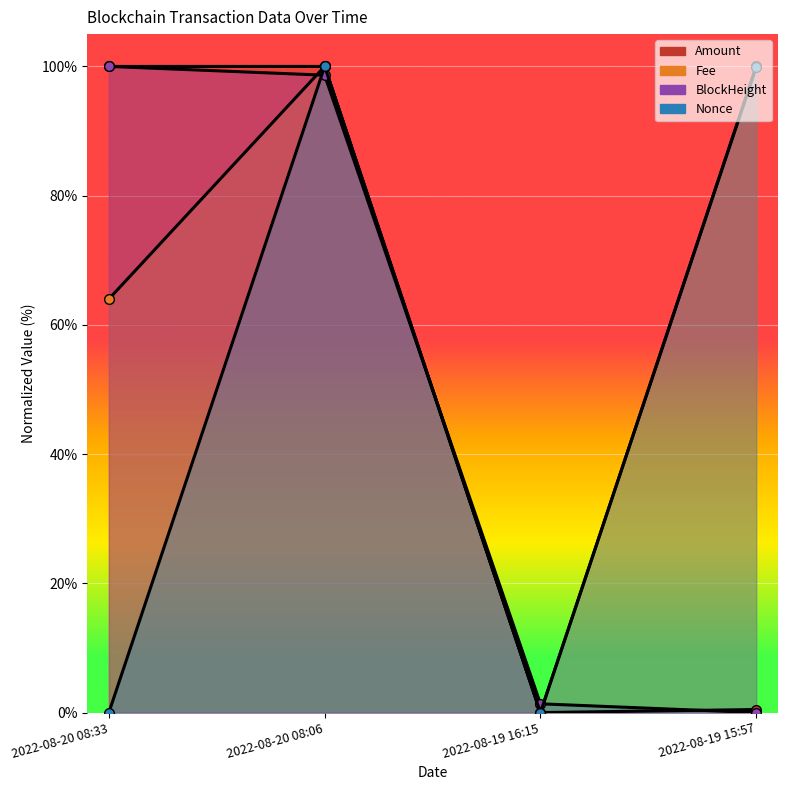

At which category does Nonce reach its first local valley?

2022-08-19 16:15